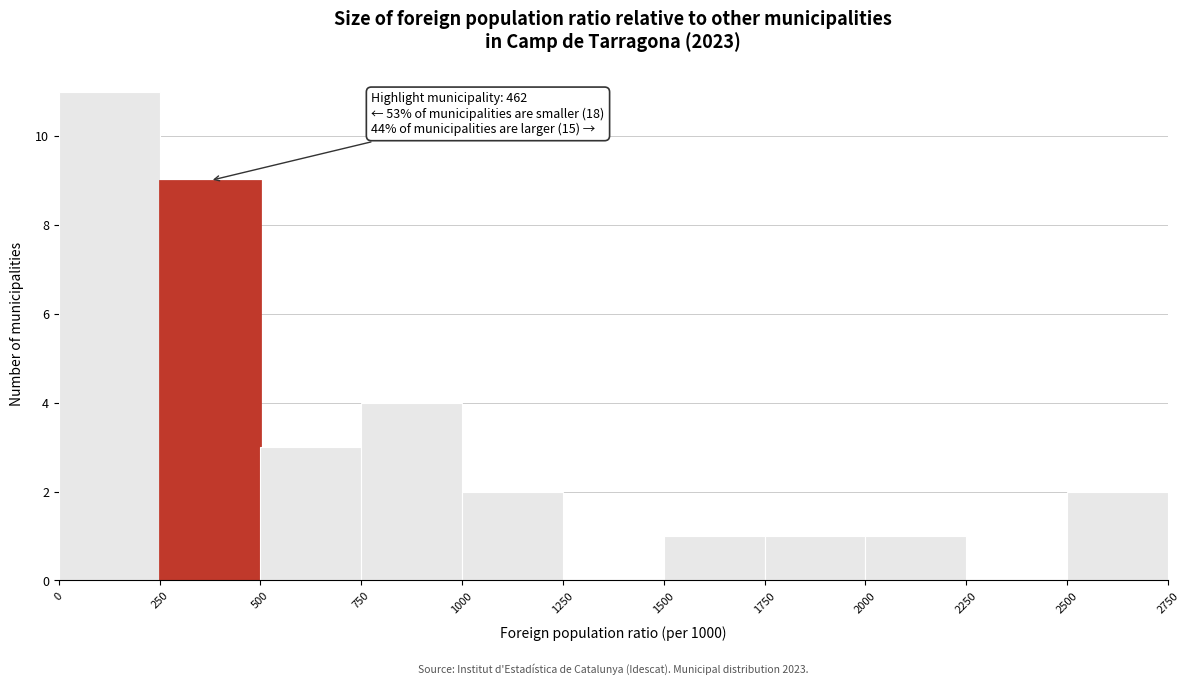

Which range on the x-axis has the tallest bar?

0 to 250